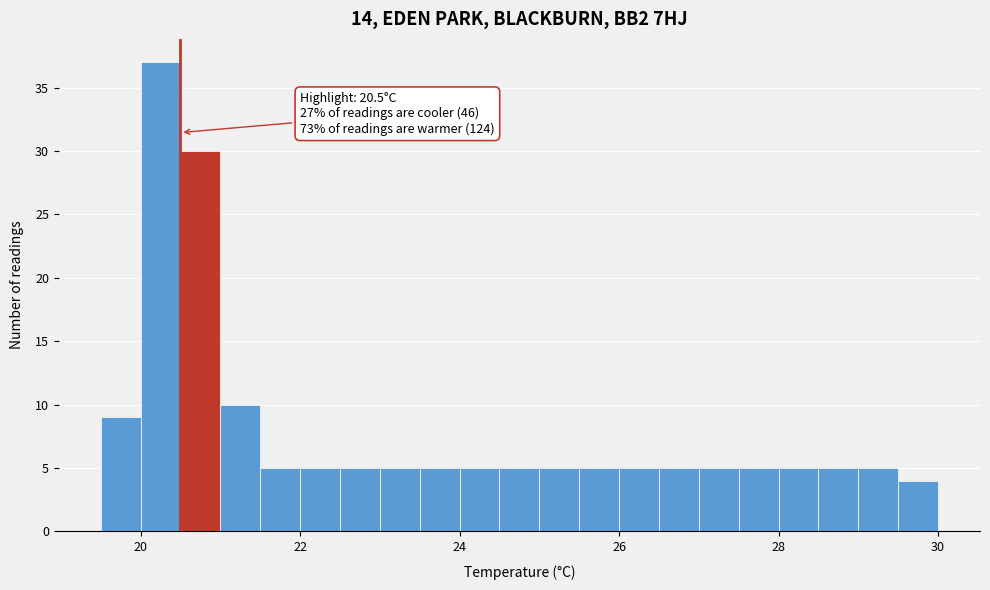

Read against the x-axis, roughly where is the centre of the tallest bar?

20.2